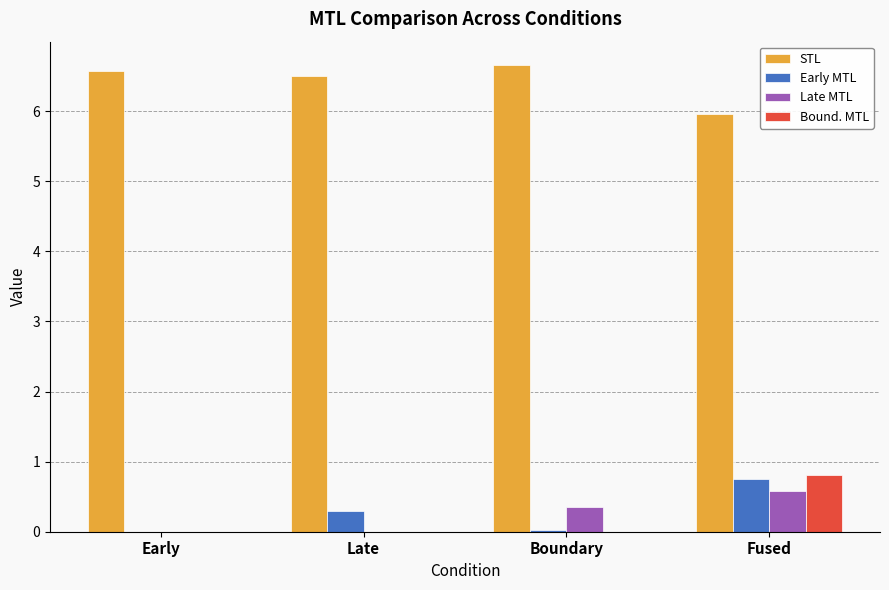

What is the sum of all Late MTL values?

0.9